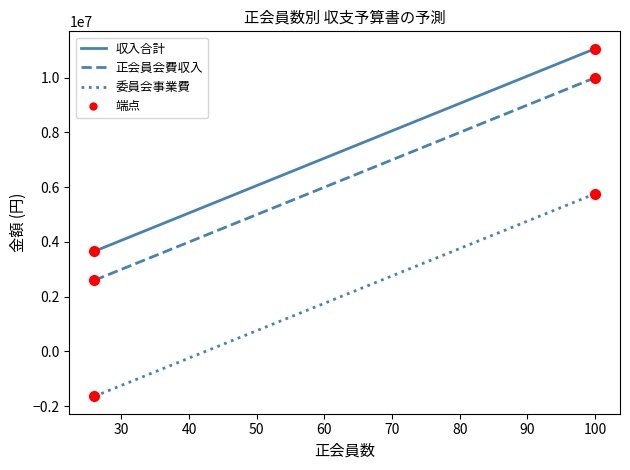

Count the 正会員会費収入 values in the range 4200000 to 8000000.

5